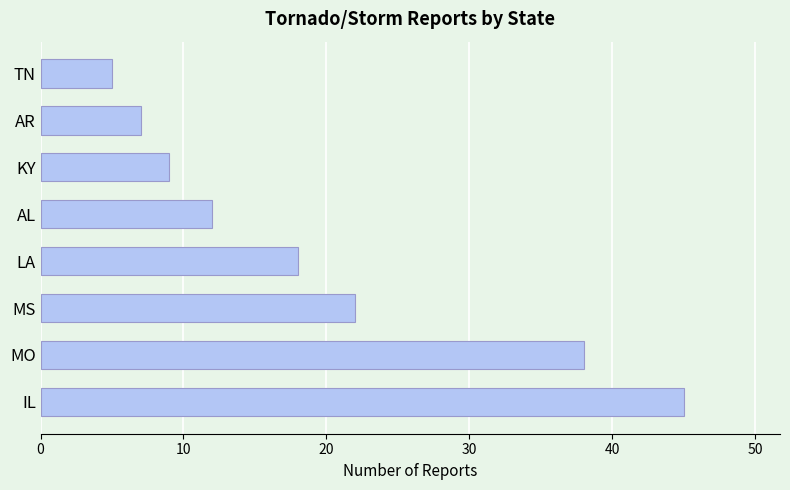

Reading bottom to top, what are all the values shown in this chart?

45	38	22	18	12	9	7	5